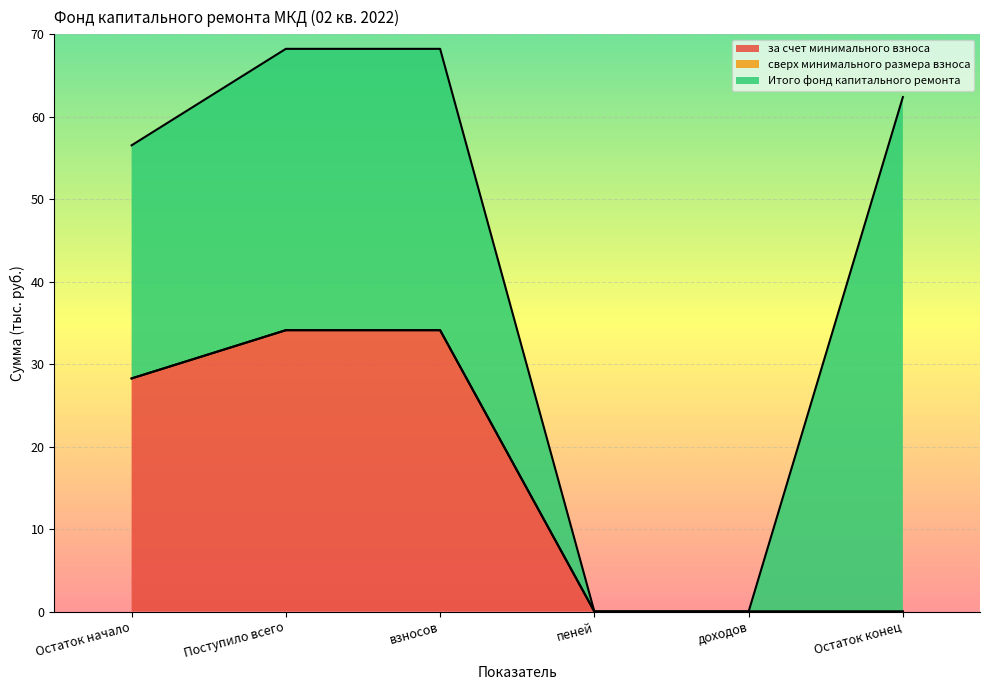

Is the value of Итого фонд капитального ремонта at Поступило всего greater than the value of сверх минимального размера взноса at Остаток конец?

Yes